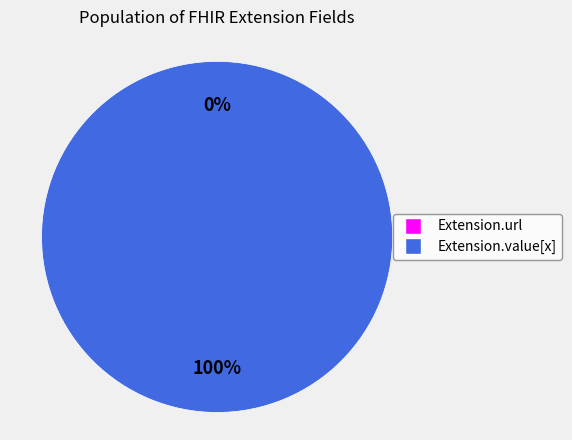

Count the number of slices in the pie.

2